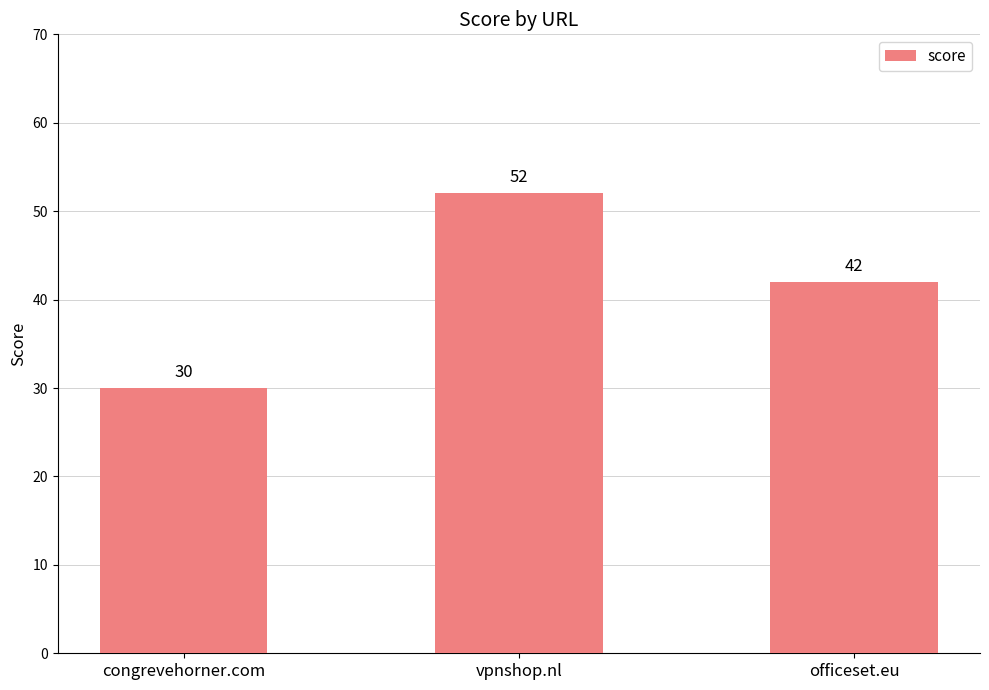

Which has a higher value, congrevehorner.com or vpnshop.nl?

vpnshop.nl